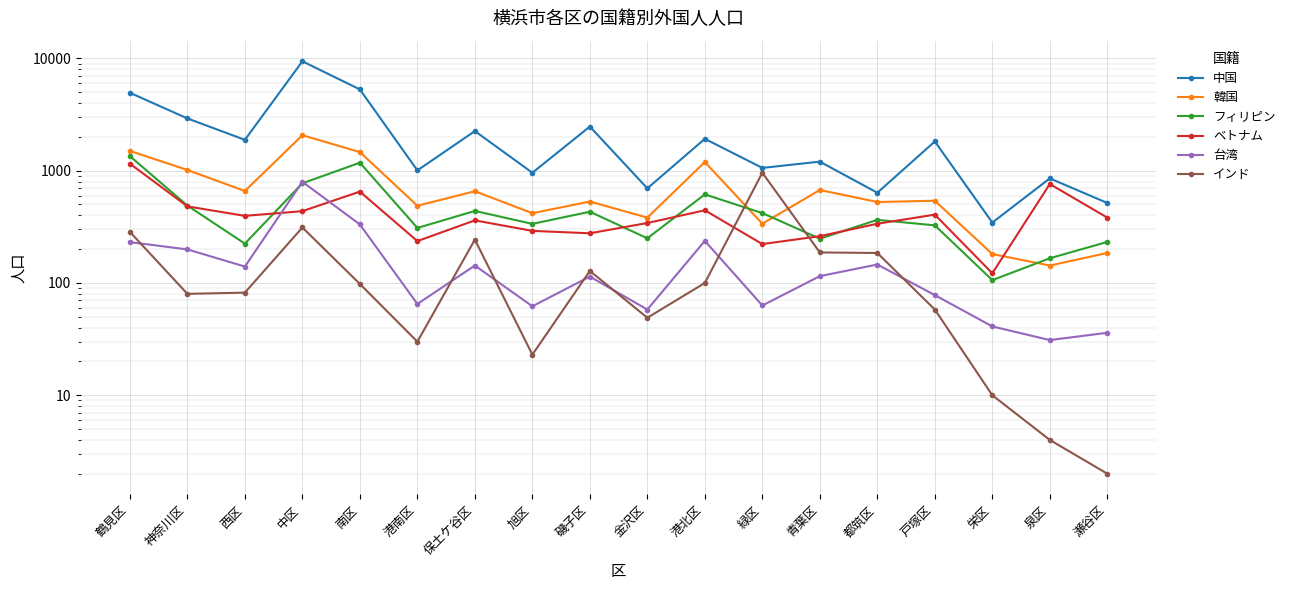

At which category is the sum across all series the highest?

中区